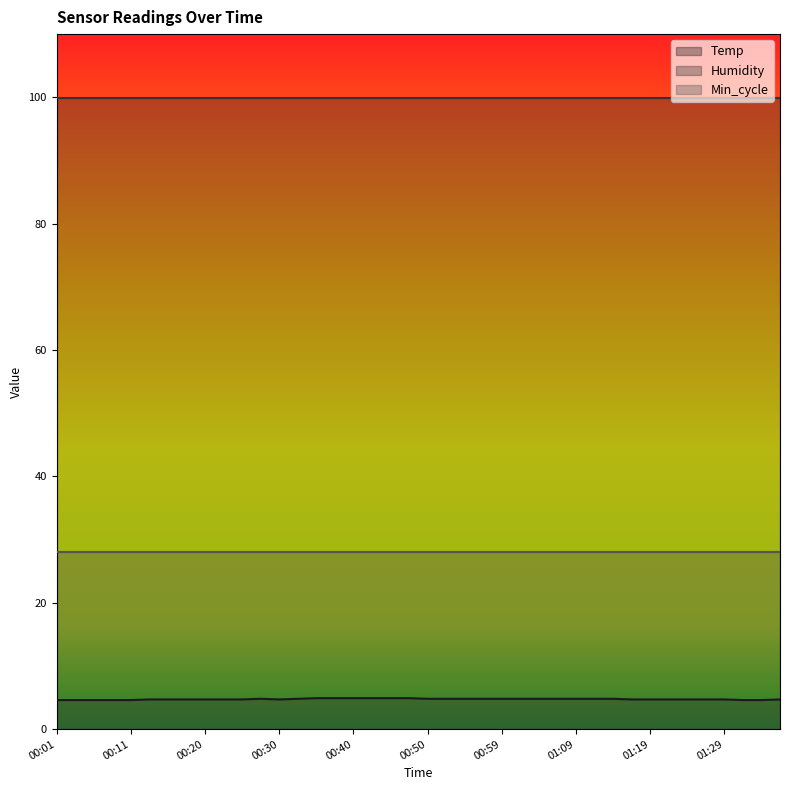

True or false: Temp has a value of 6.9 at 00:37.

False